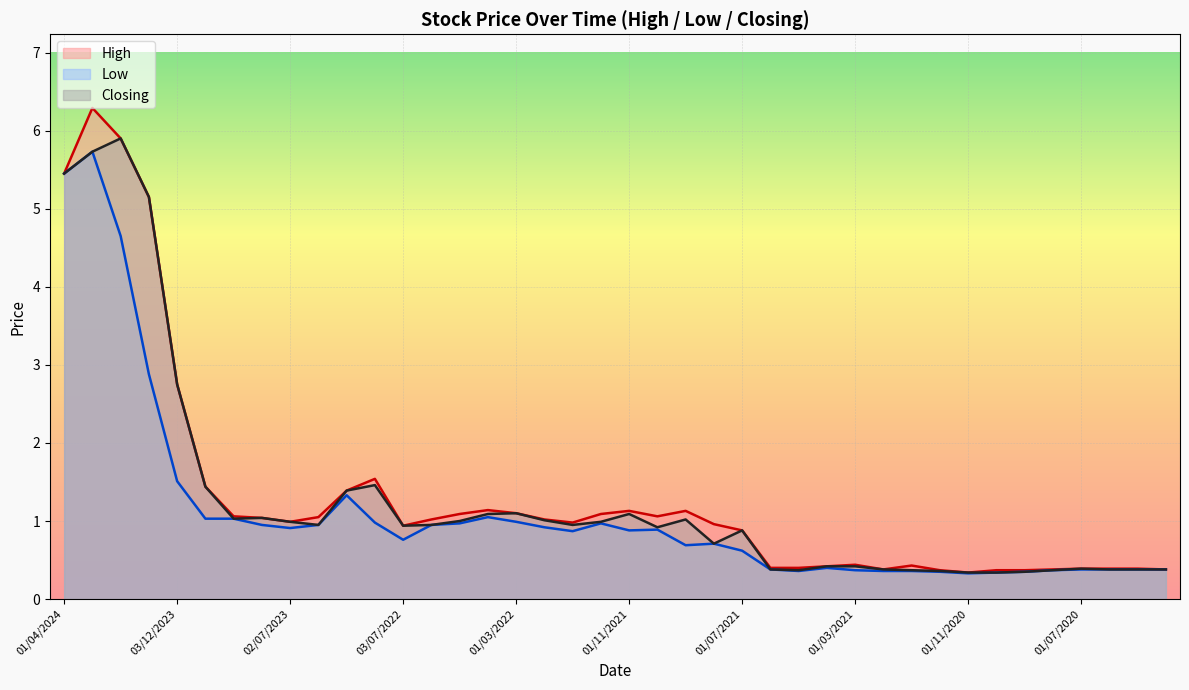

Does the chart display data point markers on the line(s)?

No